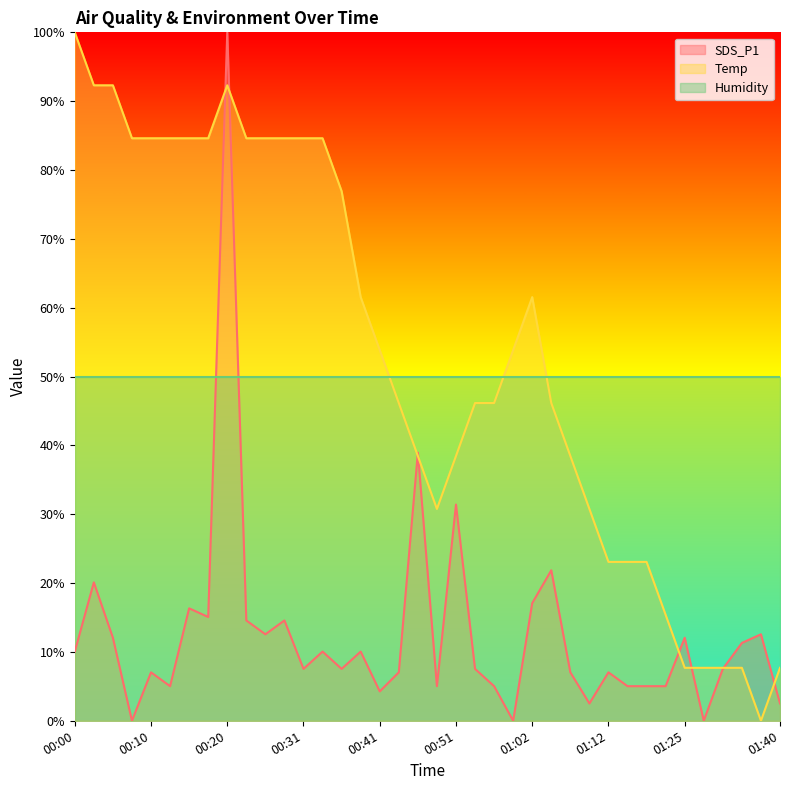

At which label is Temp closest to 50?

00:41